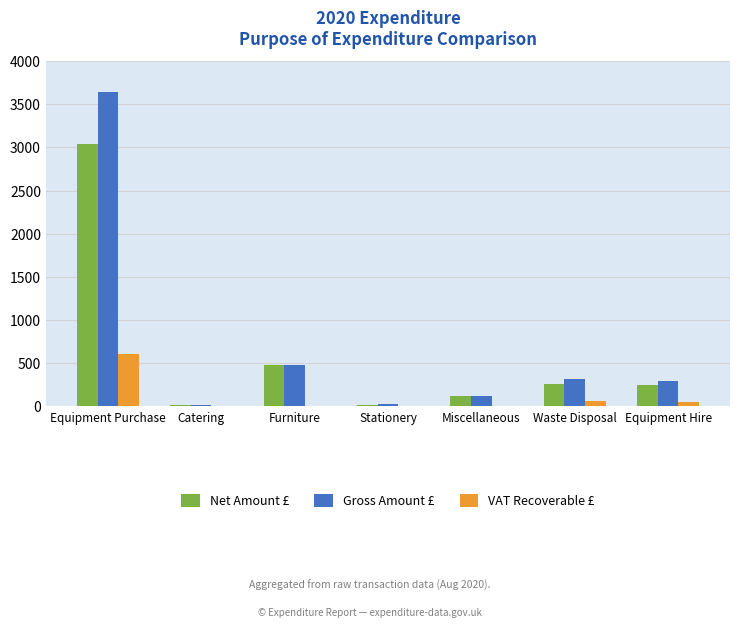

How many data points does each series have?

7